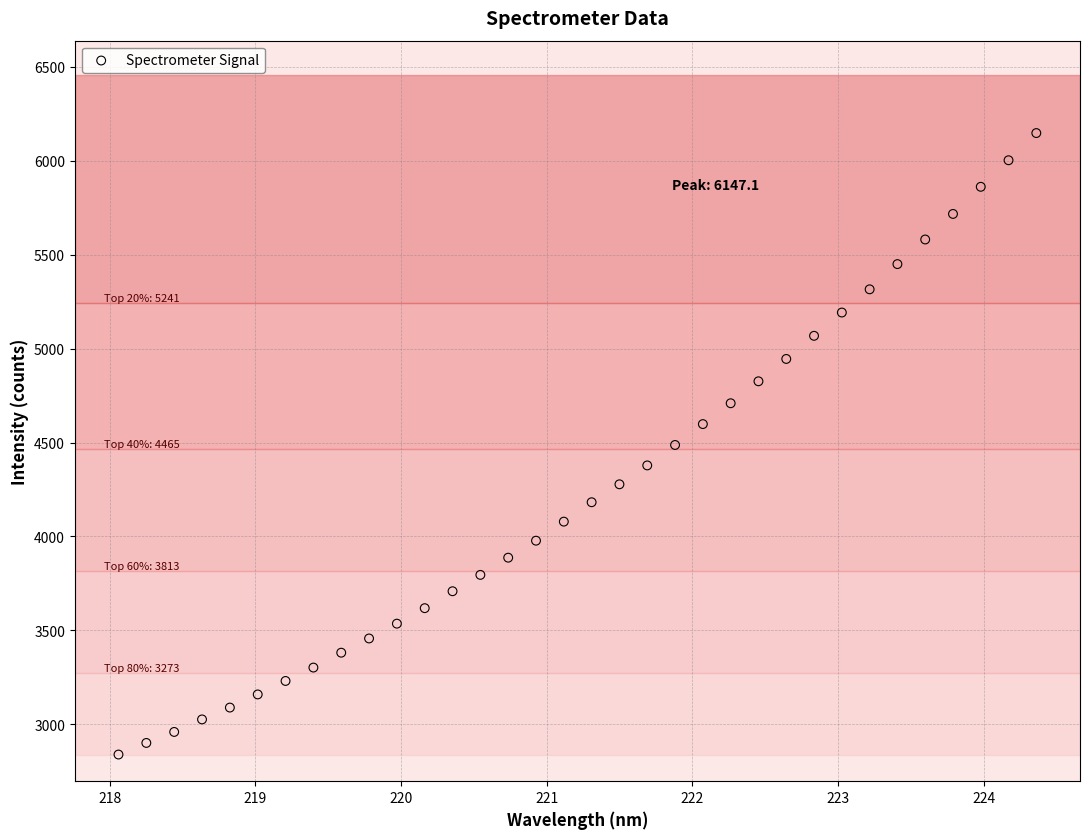

What is the range of X values (max minus min)?

6.3